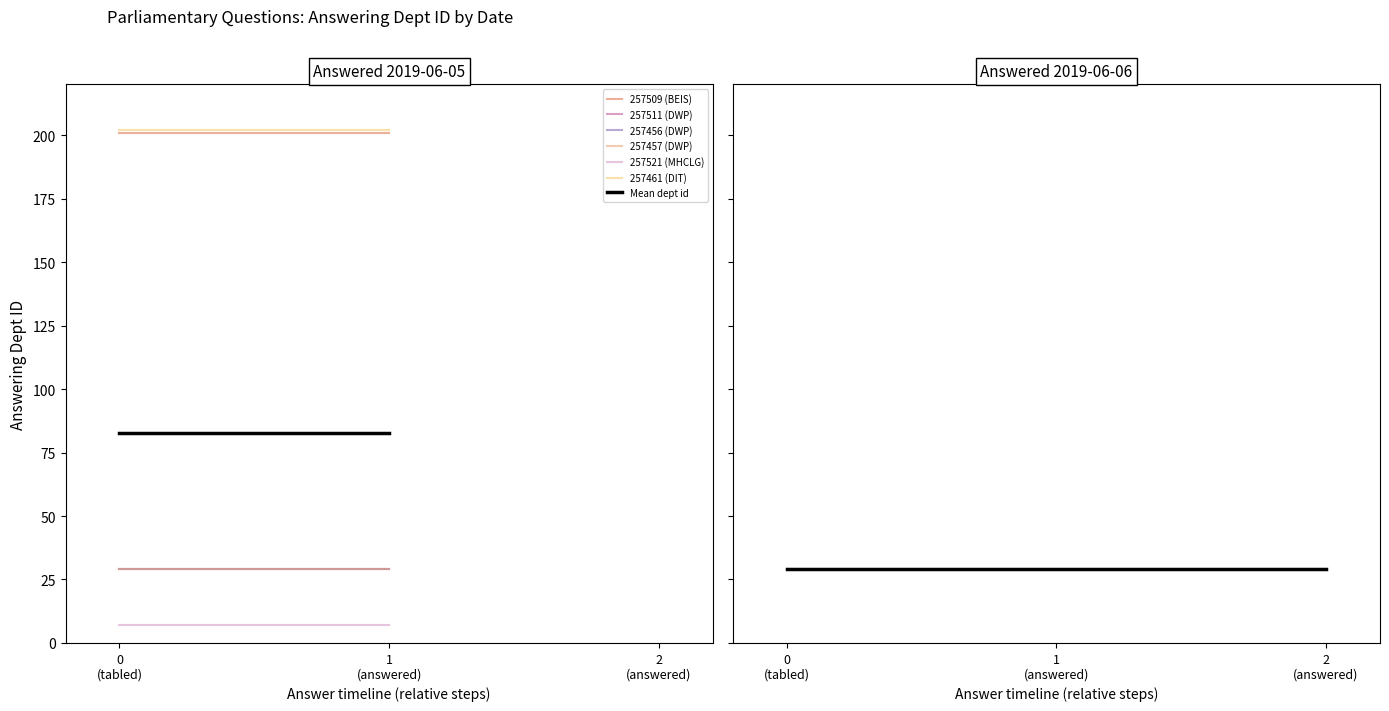

True or false: Housing, Communities and Local Government and Work and Pensions cross at least once.

False